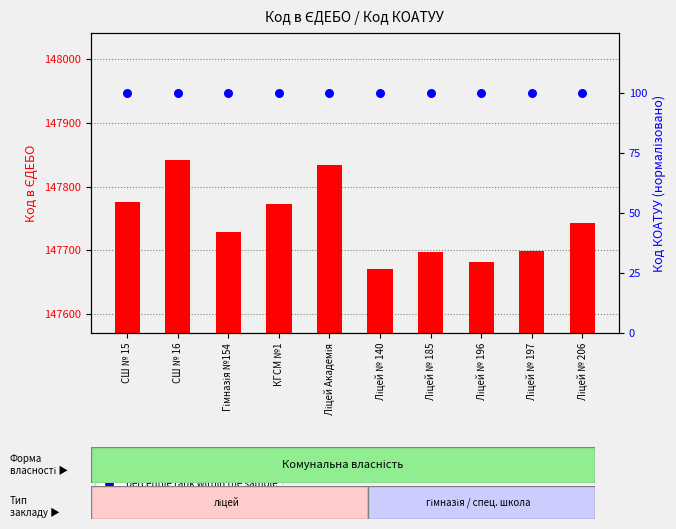

Which series contains the highest Y value?

count